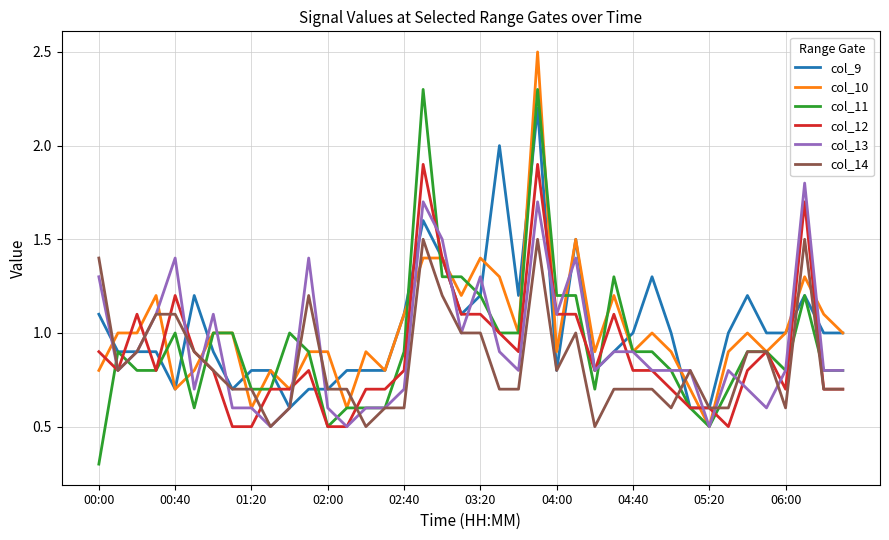

List the series in order of their peak value, highest first.

col_10, col_11, col_9, col_12, col_13, col_14